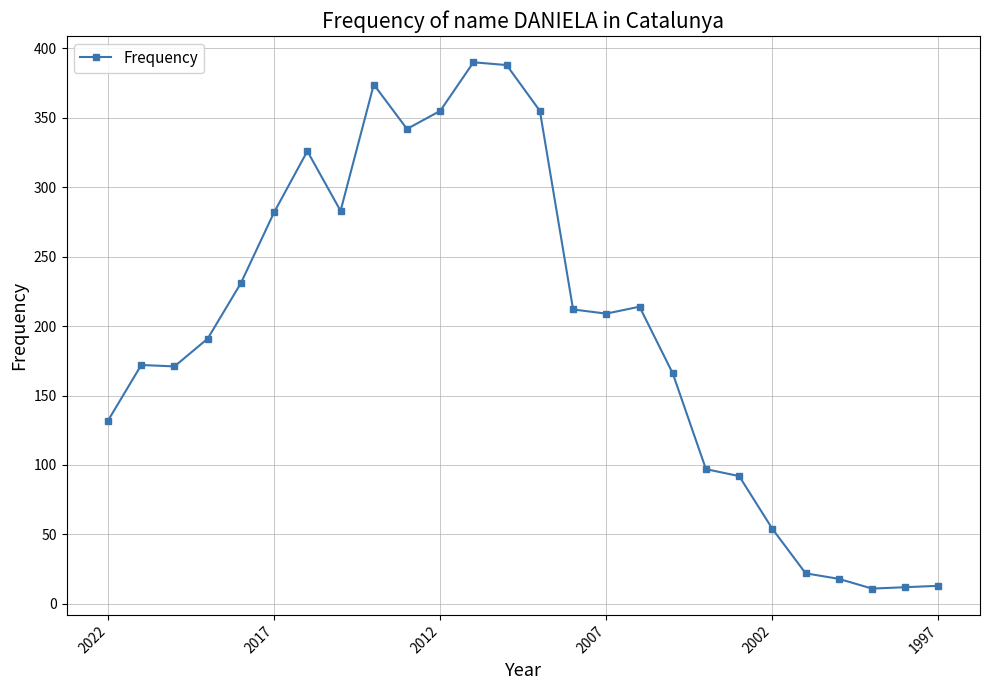

What is the difference between the maximum and second lowest values?

378